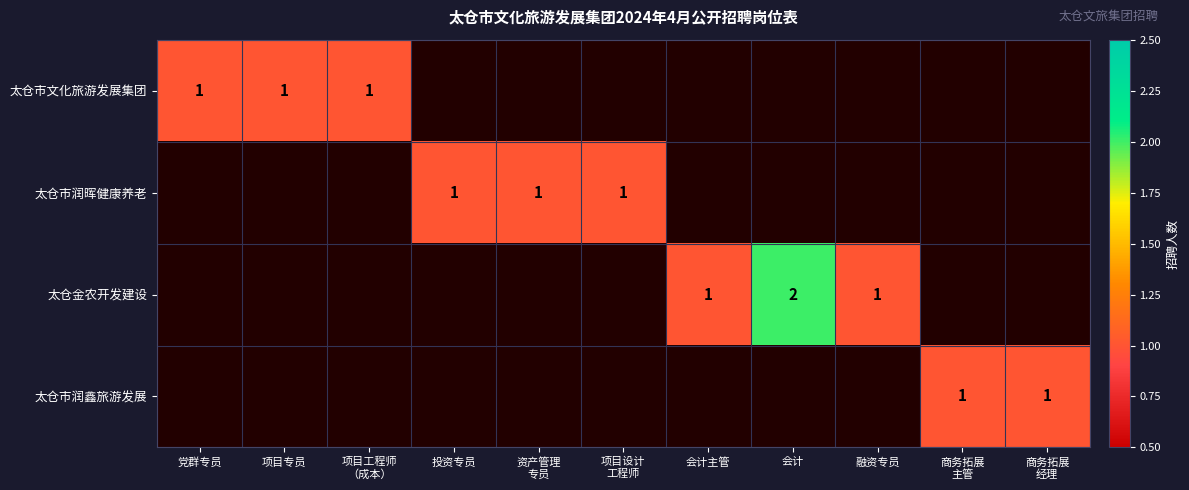

Count the number of categories in the chart.

11